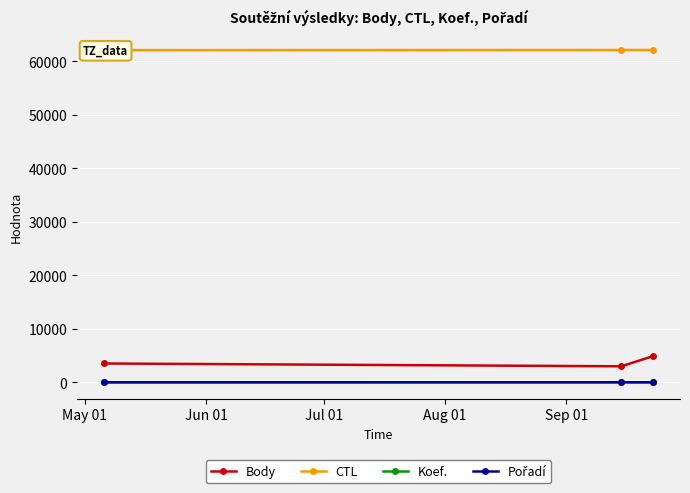

What is the maximum value for Body?

4860